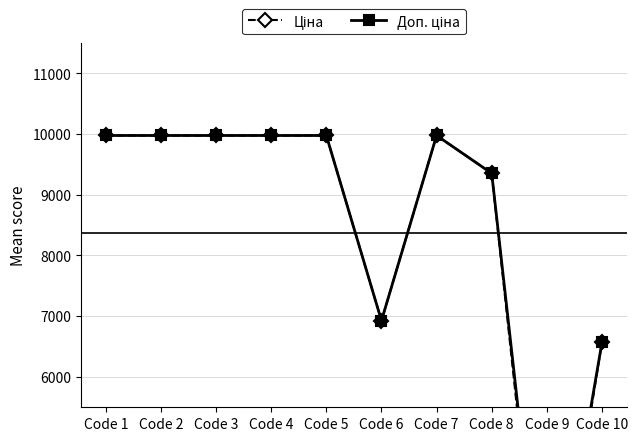

List the series in order of their overall mean, lowest first.

Ціна, Доп. ціна